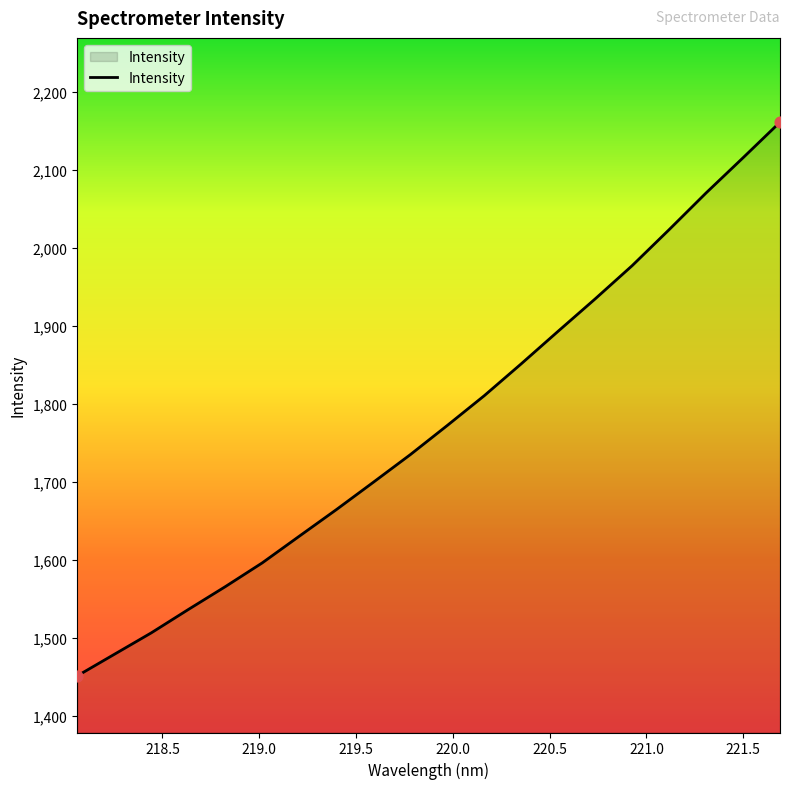

What is the smallest value displayed?

1451.3